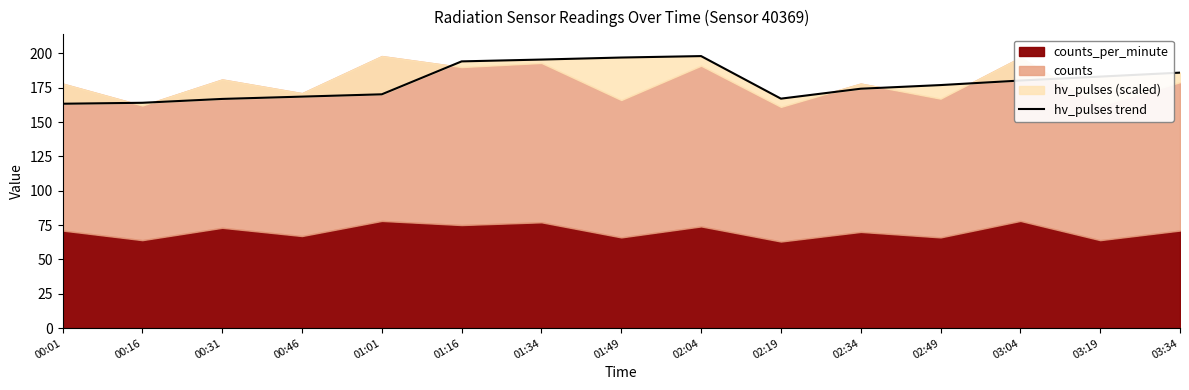

What is the label of the 4th point from the left?

00:46